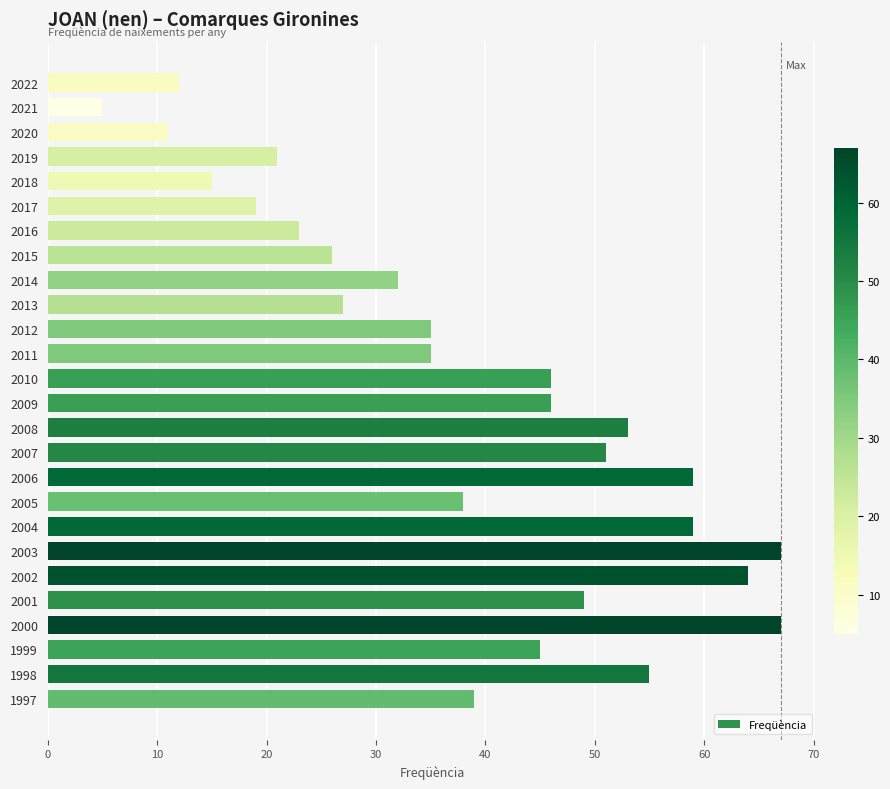

How many bars are there in total?

26